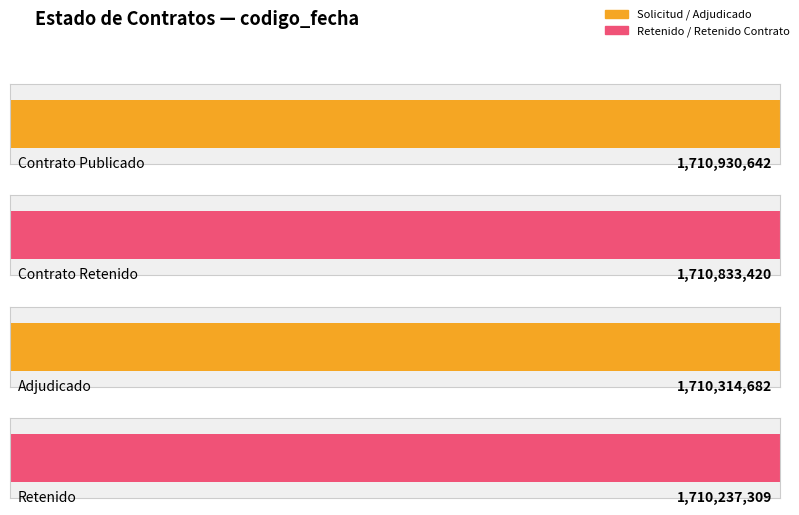

What is the sum of all values?

6842316053